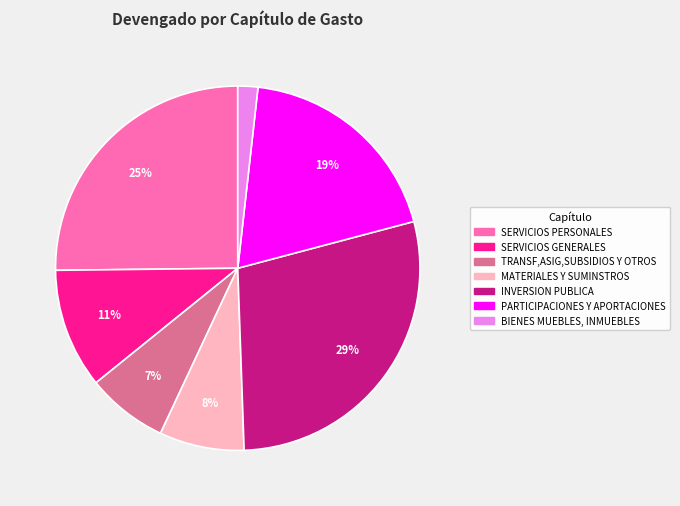

To the nearest percent, what is the difference between the TRANSF,ASIG,SUBSIDIOS Y OTROS and PARTICIPACIONES Y APORTACIONES slice percentages?

12%